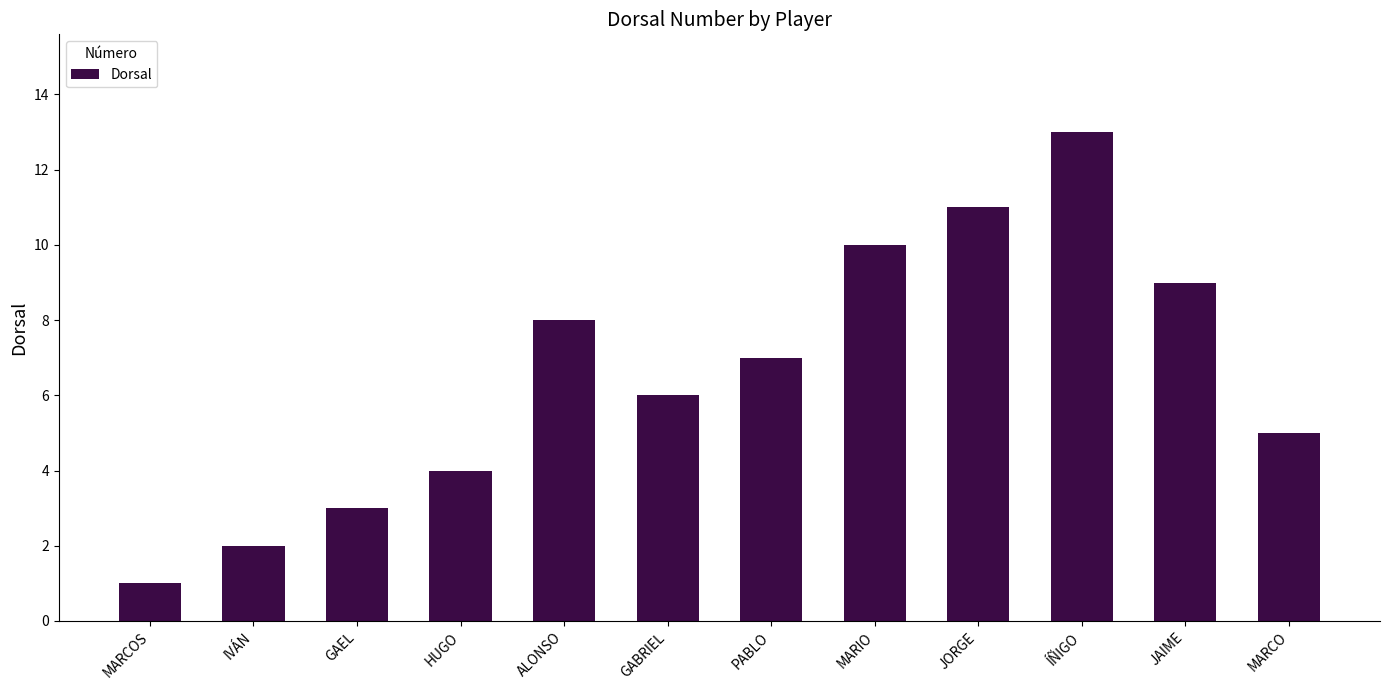

Are the bars grouped side by side (vs. stacked)?

No